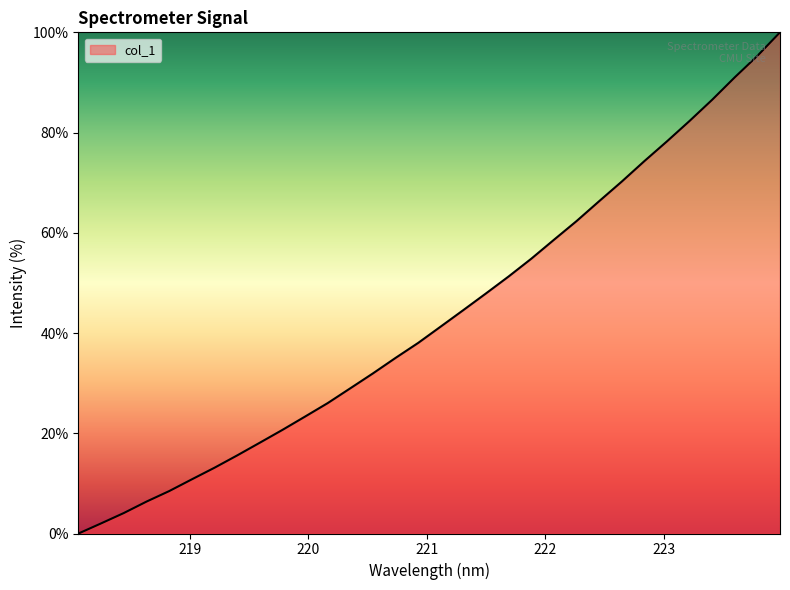

What is the difference between the maximum and minimum values?

100.0